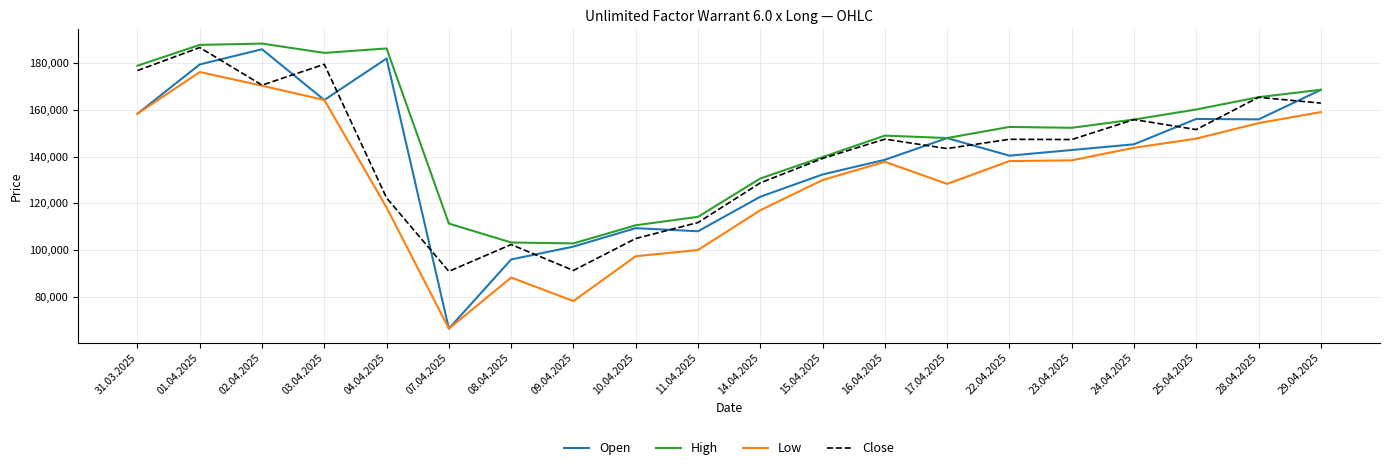

True or false: High and Low cross at least once.

False